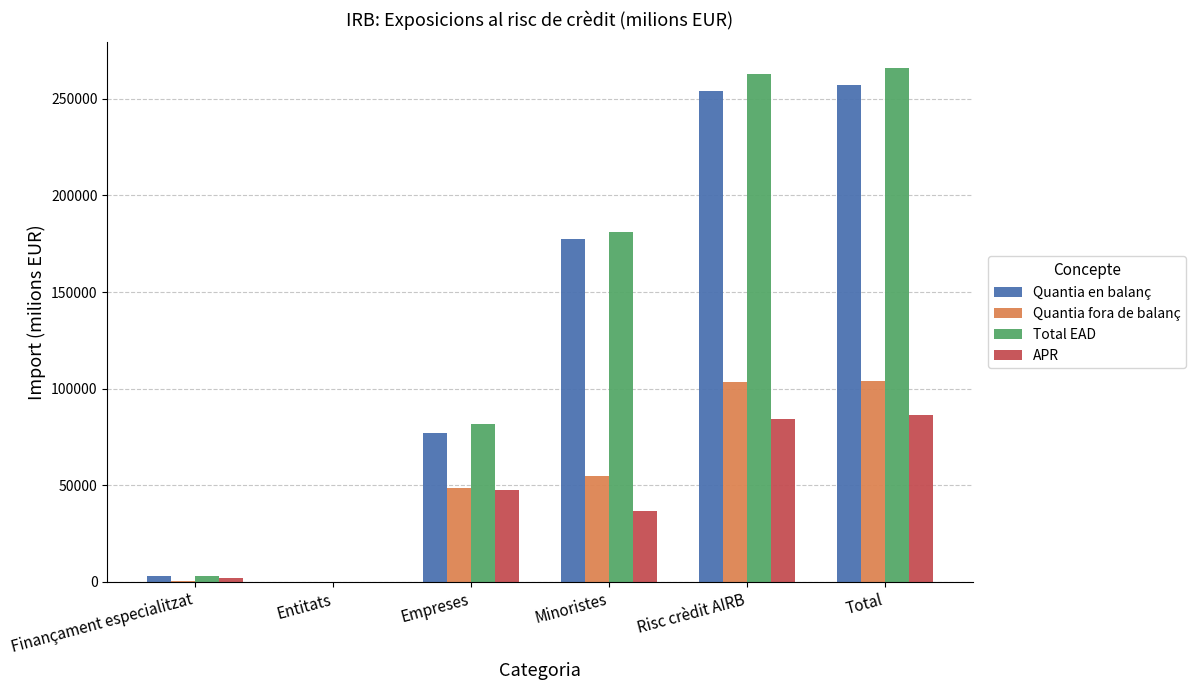

What is the approximate value of Total EAD at Minoristes?

181005.1